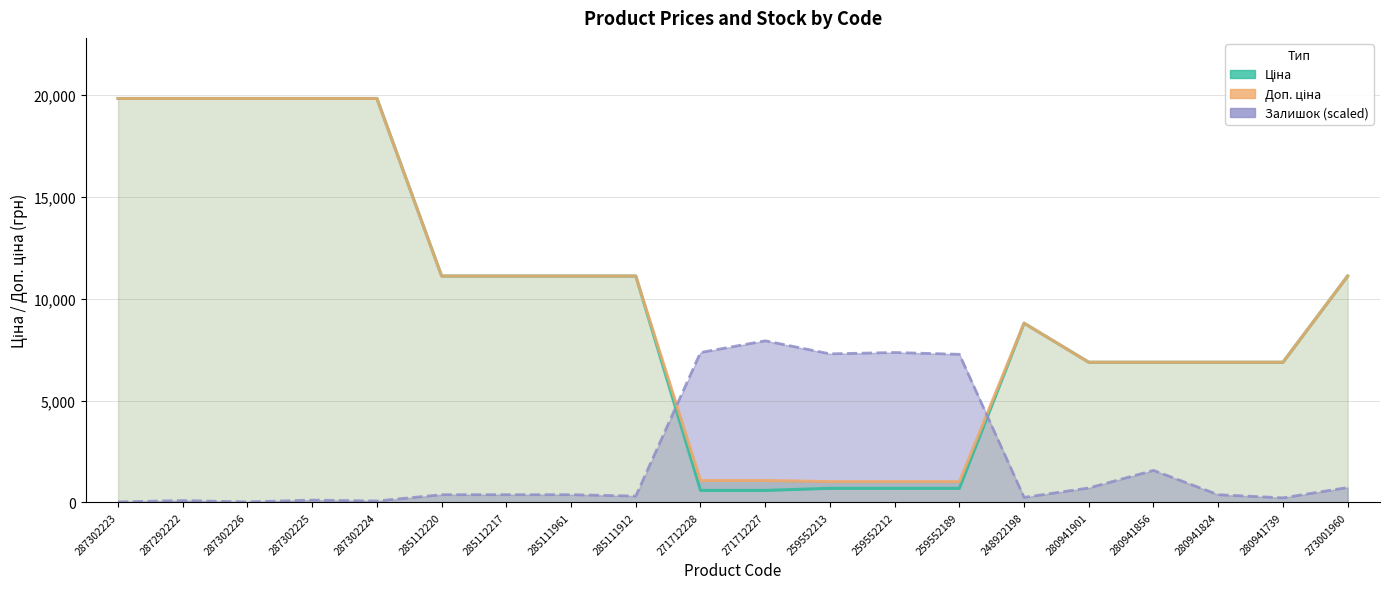

True or false: Залишок (scaled) has a value of 729.2 at 273001960.

True